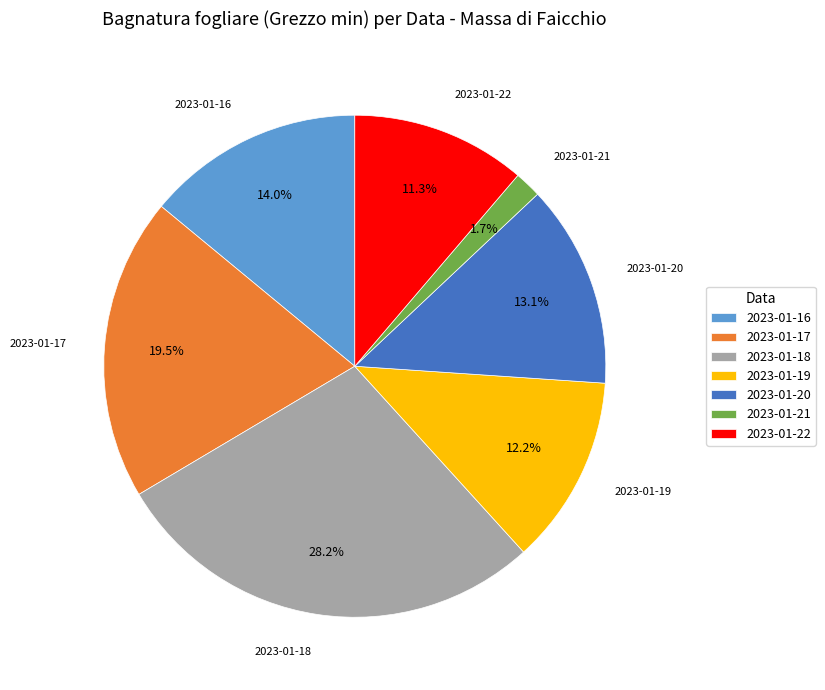

Which slice is the largest?

2023-01-18